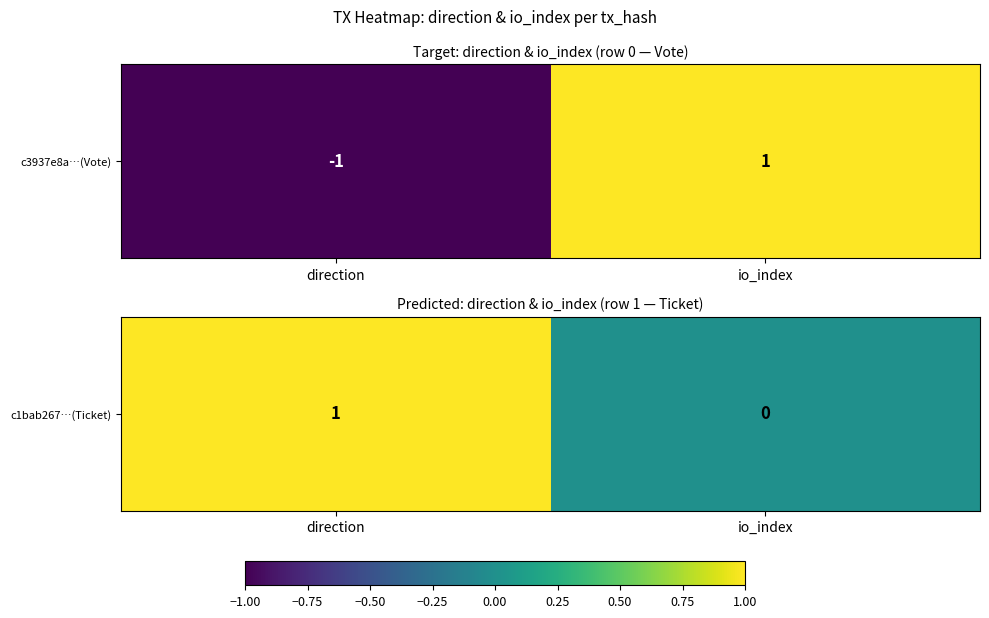

How many values are above zero?

1